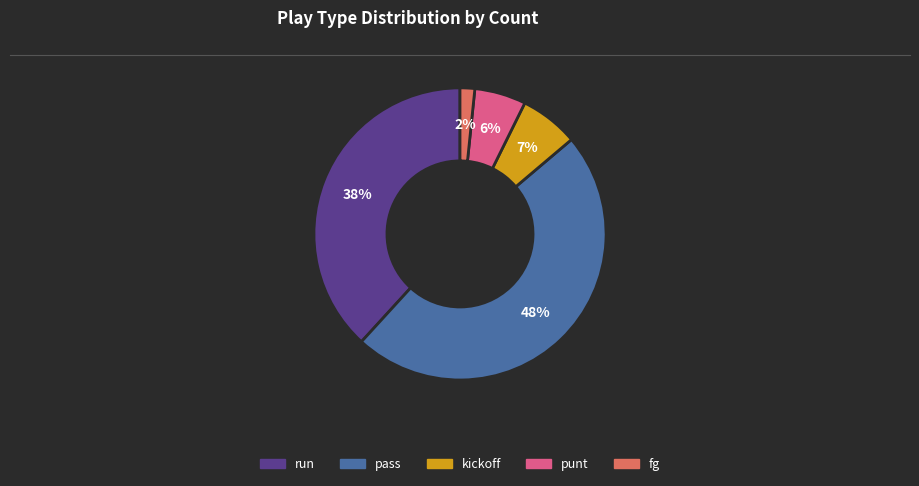

To the nearest percent, what is the difference between the largest and smallest slice percentages?

46%